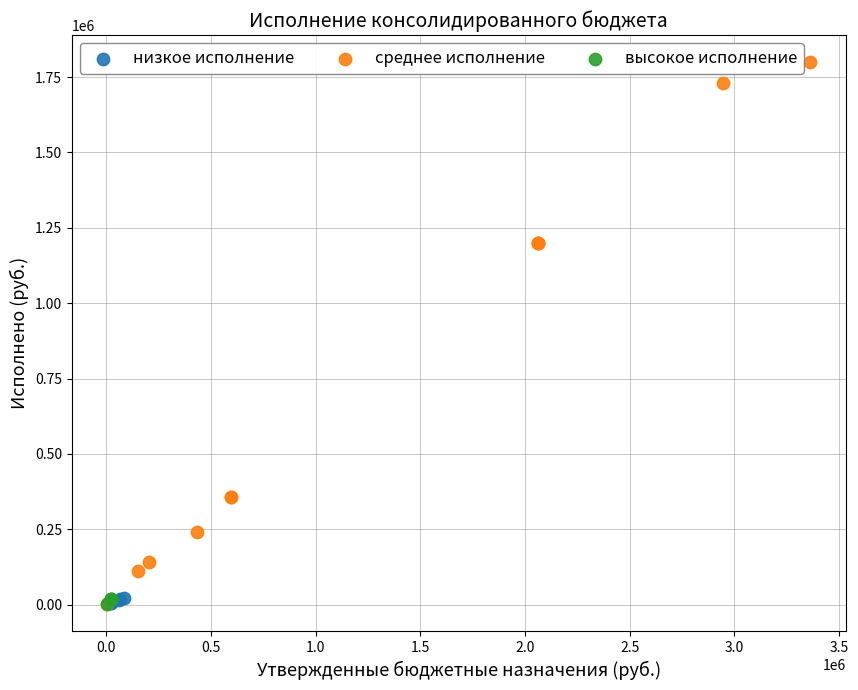

What are all the series names shown in the legend?

низкое исполнение, среднее исполнение, высокое исполнение